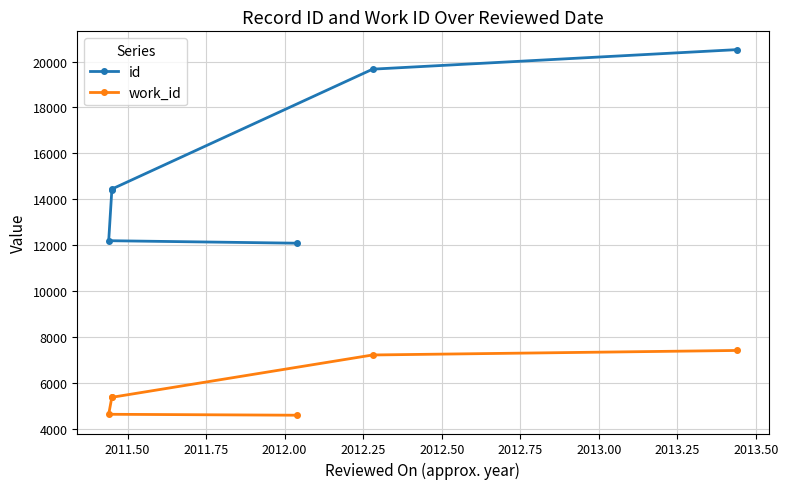

At which label is work_id closest to 5996?

2011.75